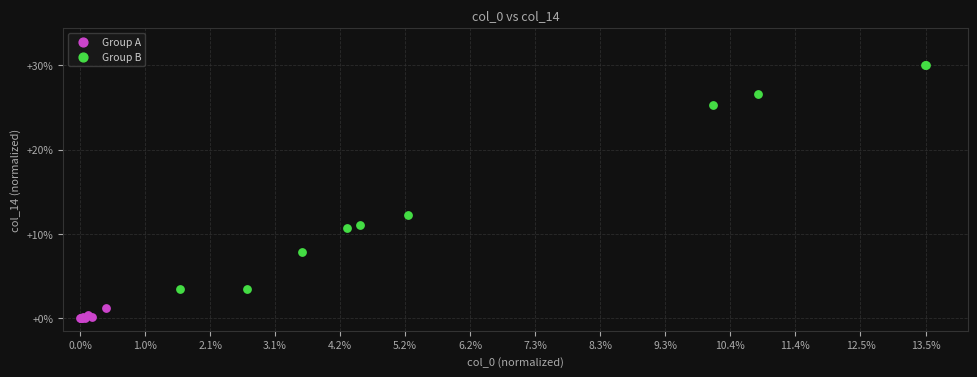

Which series reaches the maximum Y coordinate?

Group B